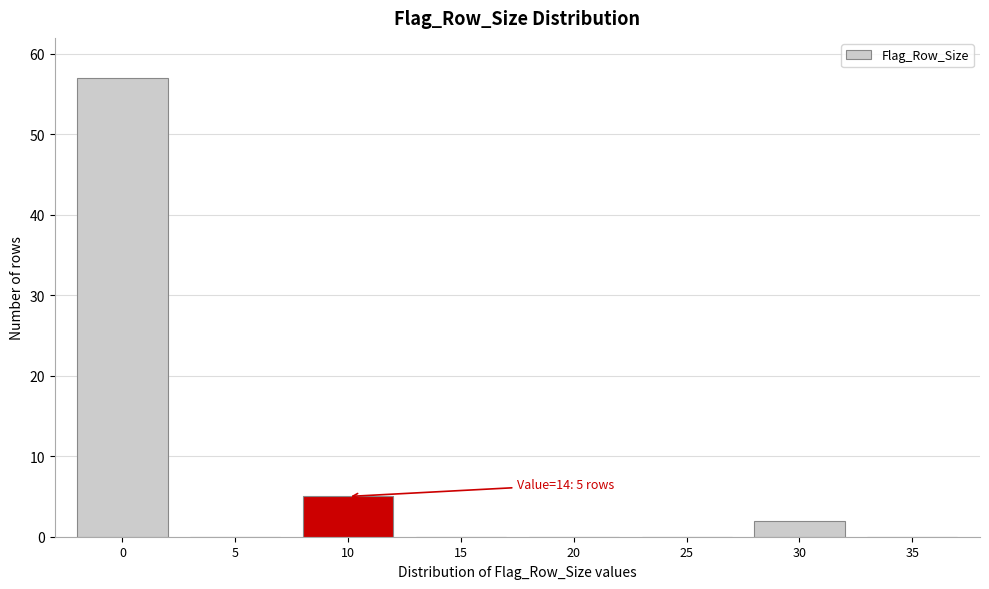

Reading left to right, list all the values displayed in this chart.

0=57	5=0	10=5	15=0	20=0	25=0	30=2	35=0